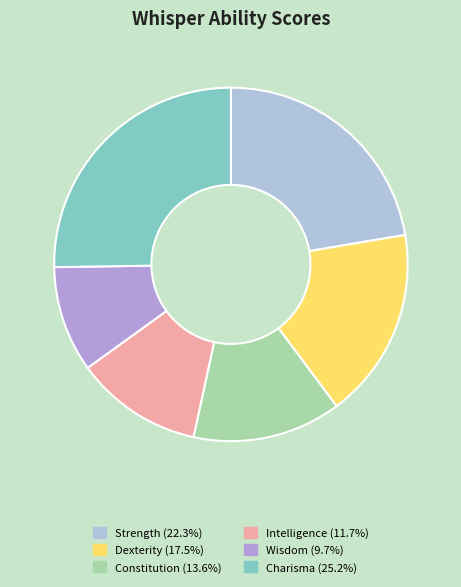

Is it true that Intelligence is 3% of the pie?

False